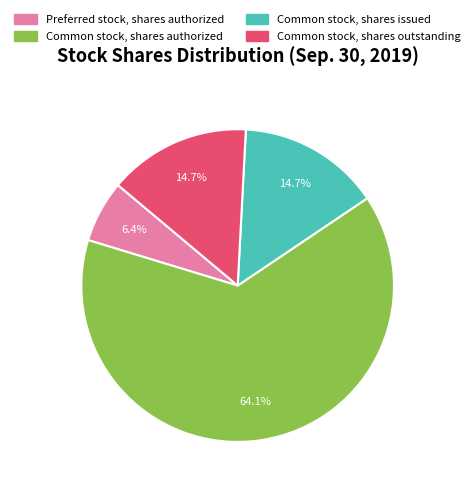

What is the total percentage of Preferred stock, shares authorized and Common stock, shares issued?

21.1%